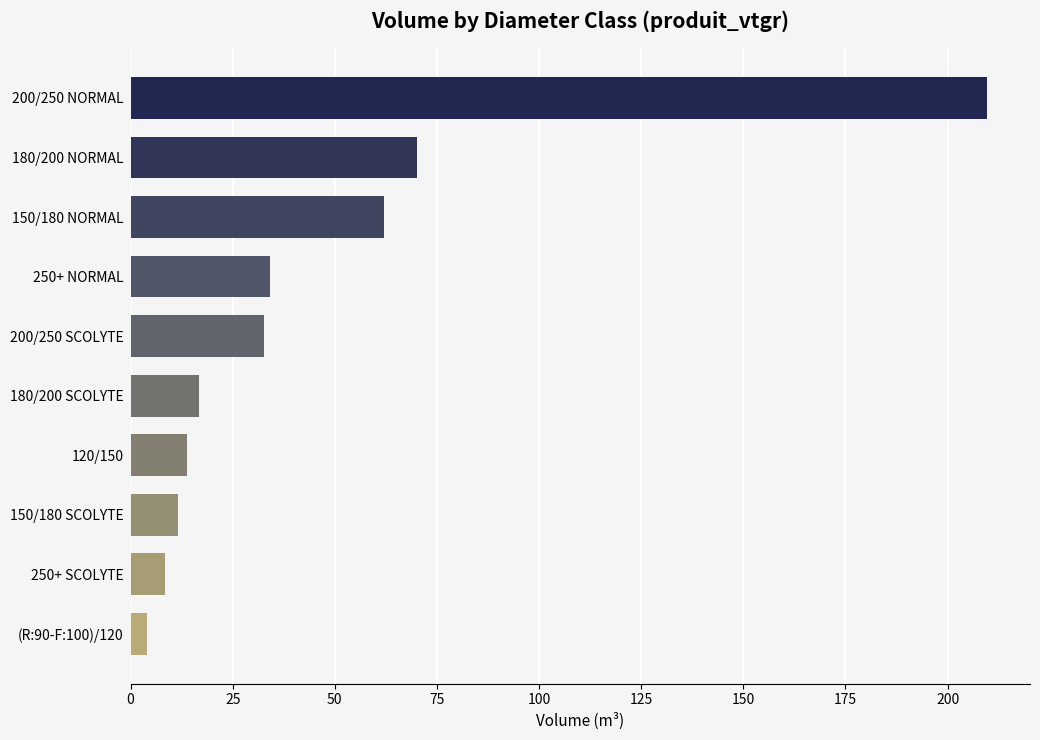

How many data points are less than 32?

5